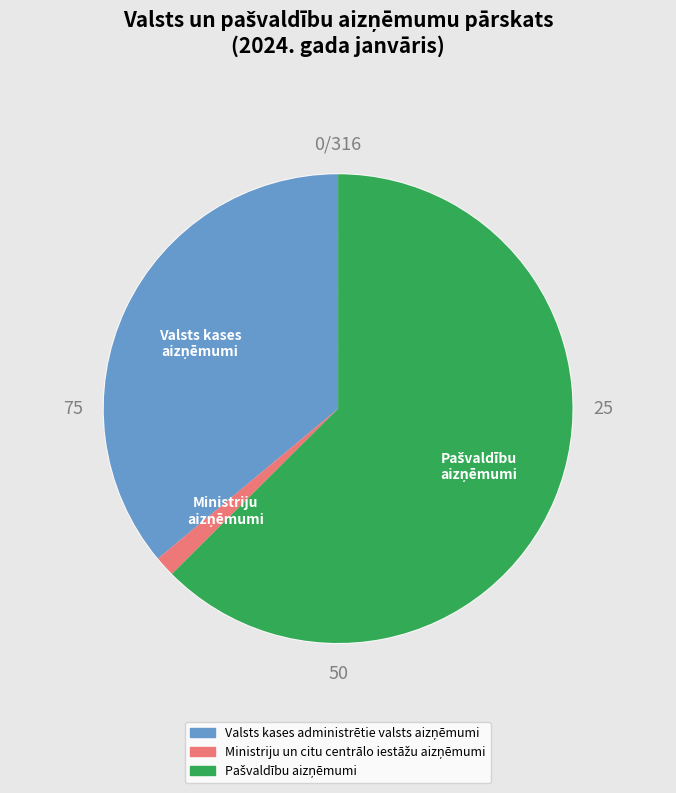

Does any single category account for the majority?

Yes